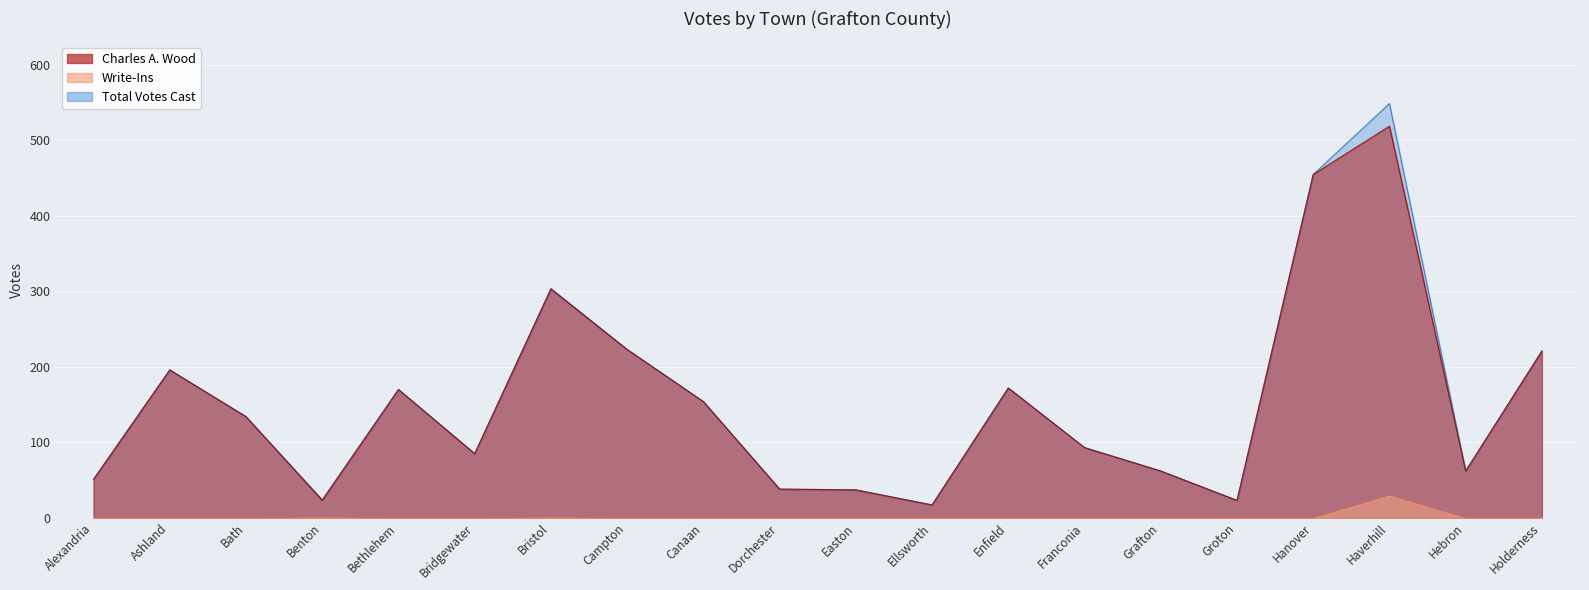

Reading left to right, what are all the values shown in this chart?

Charles A. Wood: 51	196	134	23	170	85	303	223	154	38	37	17	172	93	62	23	455	519	62	221
Write-Ins: 0	0	0	1	0	0	1	0	0	0	0	0	0	0	0	0	0	30	0	0
Total Votes Cast: 51	196	134	24	170	85	304	223	154	38	37	17	172	93	62	23	455	549	62	221